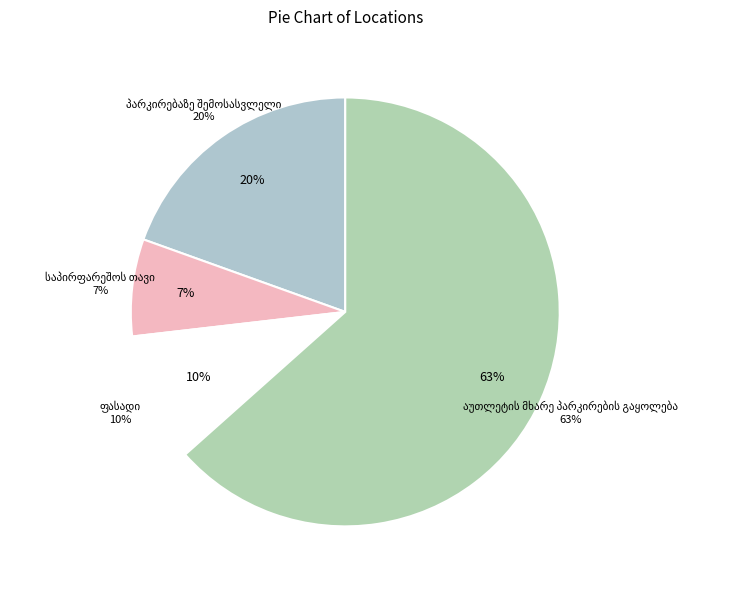

What is the majority slice?

აუთლეტის მხარე პარკირების გაყოლება